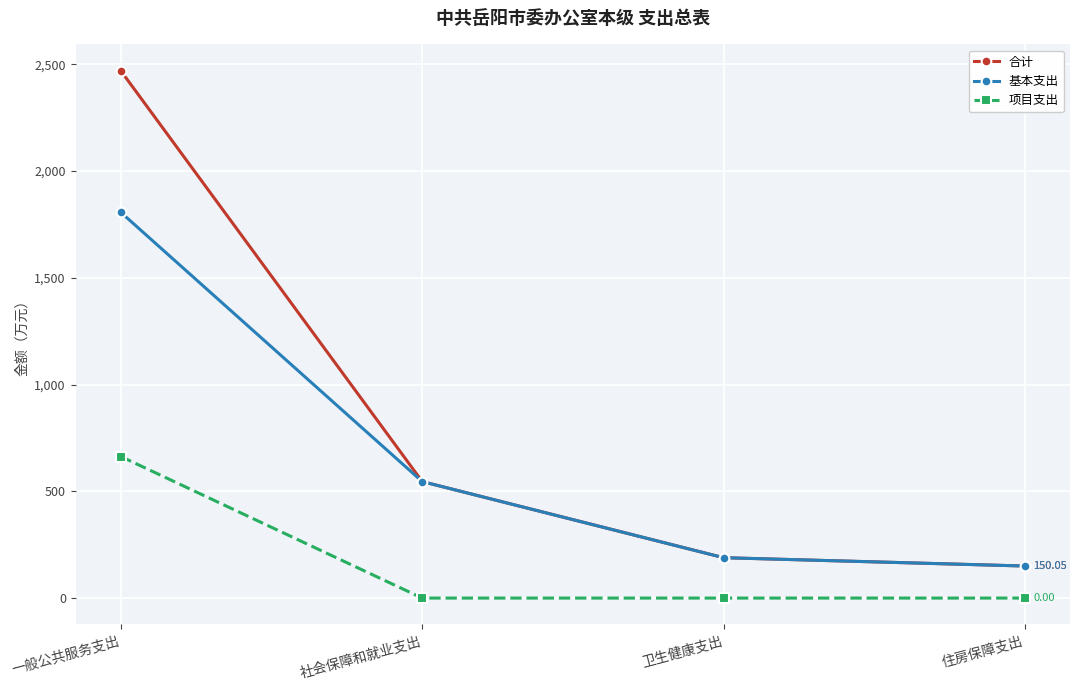

Reading left to right, list all the values displayed in this chart.

合计: 一般公共服务支出=2469.7	社会保障和就业支出=545.6	卫生健康支出=189.1	住房保障支出=150.1
基本支出: 一般公共服务支出=1806.7	社会保障和就业支出=545.6	卫生健康支出=189.1	住房保障支出=150.1
项目支出: 一般公共服务支出=663.0	社会保障和就业支出=0.0	卫生健康支出=0.0	住房保障支出=0.0